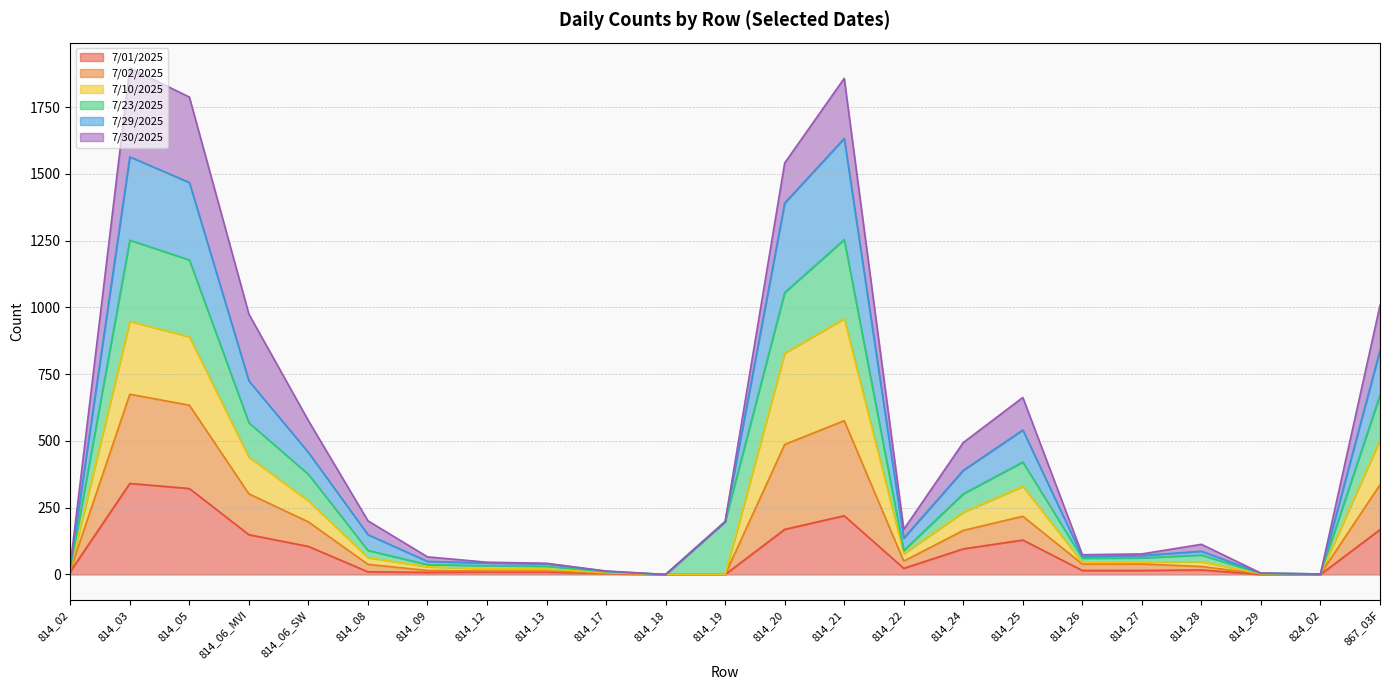

Where does the 7/01/2025 series first go above 15?

814_03